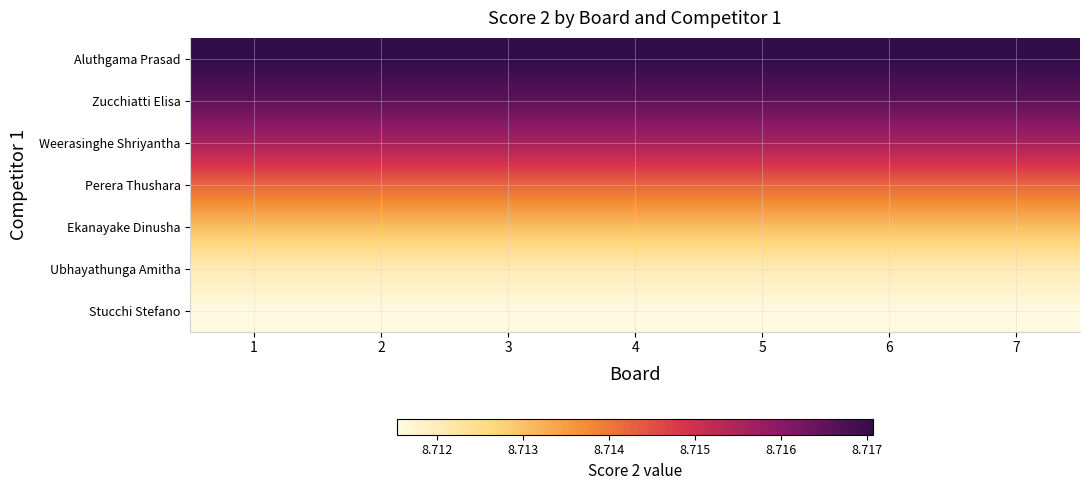

Reading left to right, list all the values displayed in this chart.

Aluthgama Prasad: 8.7	8.7	8.7	8.7	8.7	8.7	8.7	8.7	8.7	8.7	8.7	8.7	8.7	8.7	8.7	8.7	8.7	8.7	8.7	8.7	8.7	8.7	8.7	8.7	8.7	8.7	8.7	8.7	8.7	8.7	8.7	8.7	8.7	8.7	8.7	8.7	8.7	8.7	8.7	8.7
Zucchiatti Elisa: 8.7	8.7	8.7	8.7	8.7	8.7	8.7	8.7	8.7	8.7	8.7	8.7	8.7	8.7	8.7	8.7	8.7	8.7	8.7	8.7	8.7	8.7	8.7	8.7	8.7	8.7	8.7	8.7	8.7	8.7	8.7	8.7	8.7	8.7	8.7	8.7	8.7	8.7	8.7	8.7
Weerasinghe Shriyantha: 8.7	8.7	8.7	8.7	8.7	8.7	8.7	8.7	8.7	8.7	8.7	8.7	8.7	8.7	8.7	8.7	8.7	8.7	8.7	8.7	8.7	8.7	8.7	8.7	8.7	8.7	8.7	8.7	8.7	8.7	8.7	8.7	8.7	8.7	8.7	8.7	8.7	8.7	8.7	8.7
Perera Thushara: 8.7	8.7	8.7	8.7	8.7	8.7	8.7	8.7	8.7	8.7	8.7	8.7	8.7	8.7	8.7	8.7	8.7	8.7	8.7	8.7	8.7	8.7	8.7	8.7	8.7	8.7	8.7	8.7	8.7	8.7	8.7	8.7	8.7	8.7	8.7	8.7	8.7	8.7	8.7	8.7
Ekanayake Dinusha: 8.7	8.7	8.7	8.7	8.7	8.7	8.7	8.7	8.7	8.7	8.7	8.7	8.7	8.7	8.7	8.7	8.7	8.7	8.7	8.7	8.7	8.7	8.7	8.7	8.7	8.7	8.7	8.7	8.7	8.7	8.7	8.7	8.7	8.7	8.7	8.7	8.7	8.7	8.7	8.7
Ubhayathunga Amitha: 8.7	8.7	8.7	8.7	8.7	8.7	8.7	8.7	8.7	8.7	8.7	8.7	8.7	8.7	8.7	8.7	8.7	8.7	8.7	8.7	8.7	8.7	8.7	8.7	8.7	8.7	8.7	8.7	8.7	8.7	8.7	8.7	8.7	8.7	8.7	8.7	8.7	8.7	8.7	8.7
Stucchi Stefano: 8.7	8.7	8.7	8.7	8.7	8.7	8.7	8.7	8.7	8.7	8.7	8.7	8.7	8.7	8.7	8.7	8.7	8.7	8.7	8.7	8.7	8.7	8.7	8.7	8.7	8.7	8.7	8.7	8.7	8.7	8.7	8.7	8.7	8.7	8.7	8.7	8.7	8.7	8.7	8.7